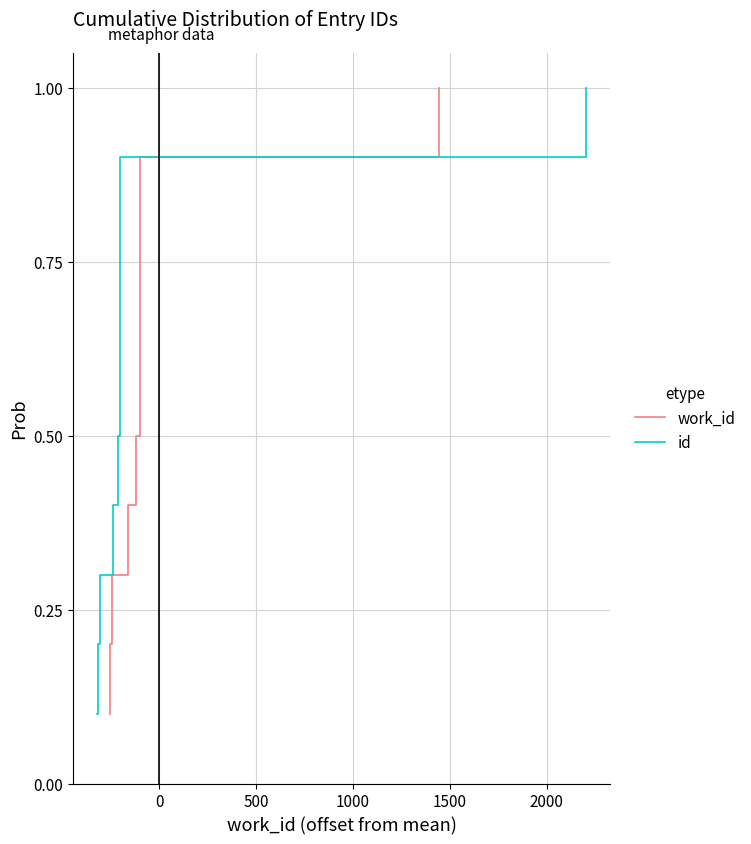

What is the value of the work_id point at the 7th from the left?

0.7